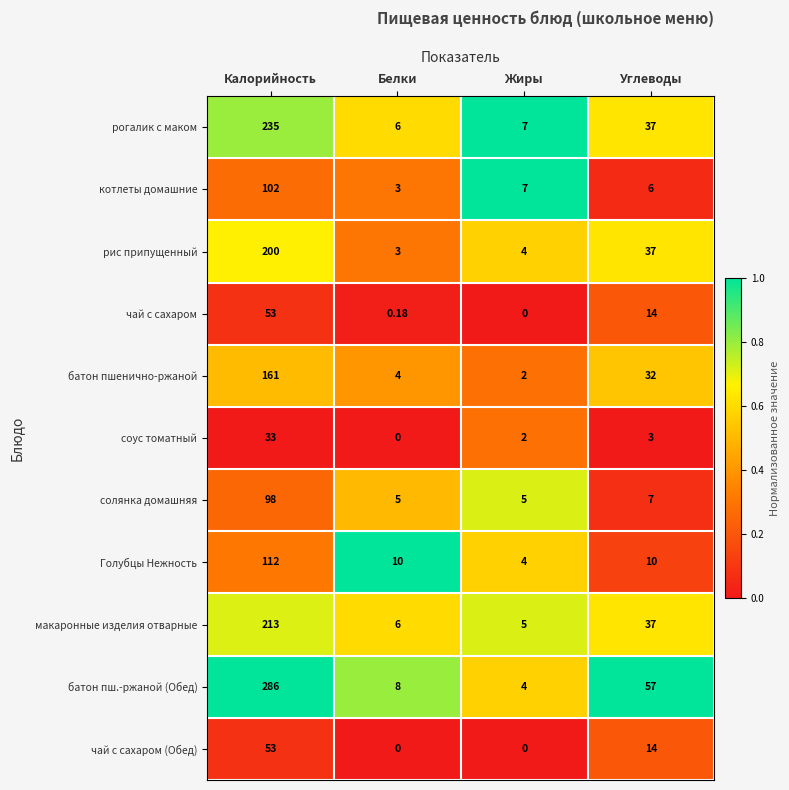

Which category has the highest value across all series?

Калорийность